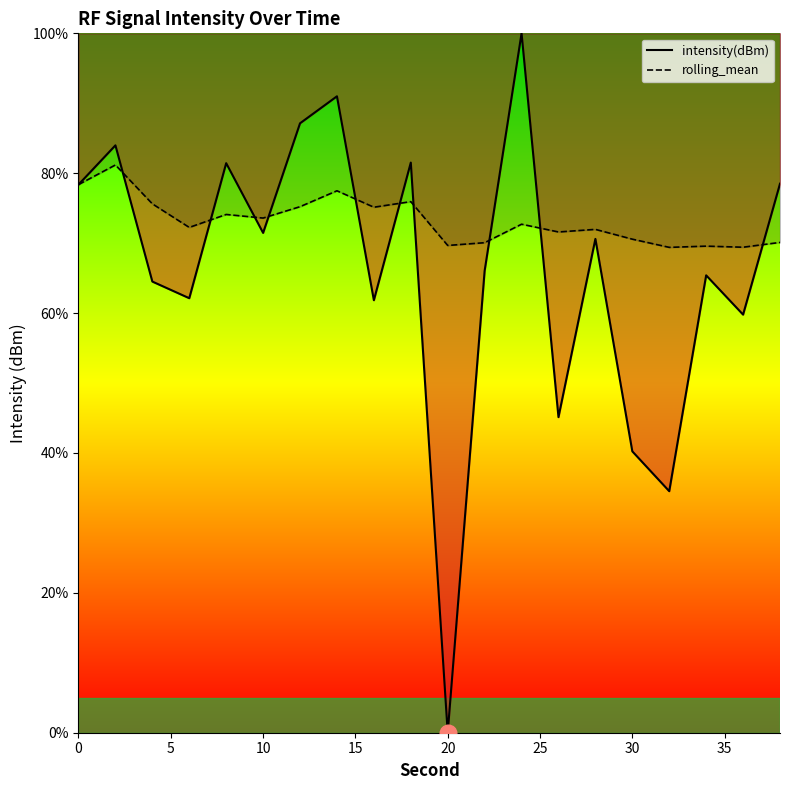

What is the value of the rolling_mean point at the 8th from the left?

77.5